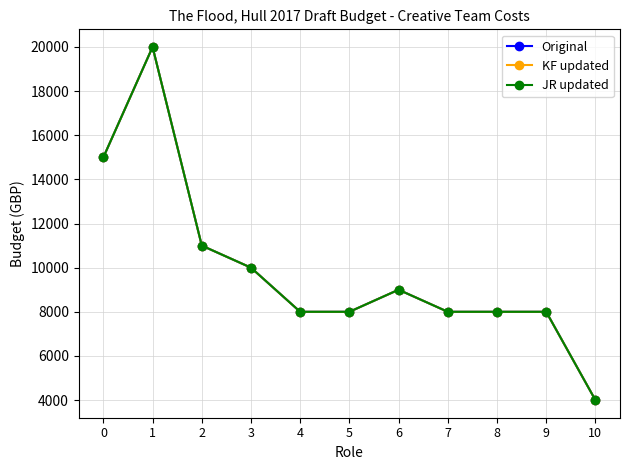

True or false: KF updated and JR updated intersect in this chart.

False